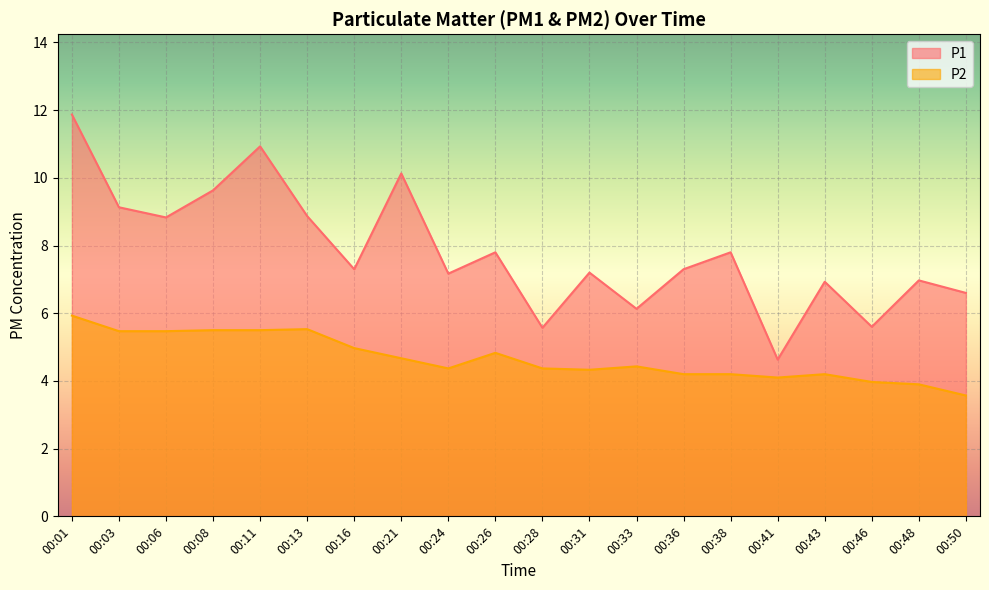

Which series changed the most between 00:06 and 00:36?

P1